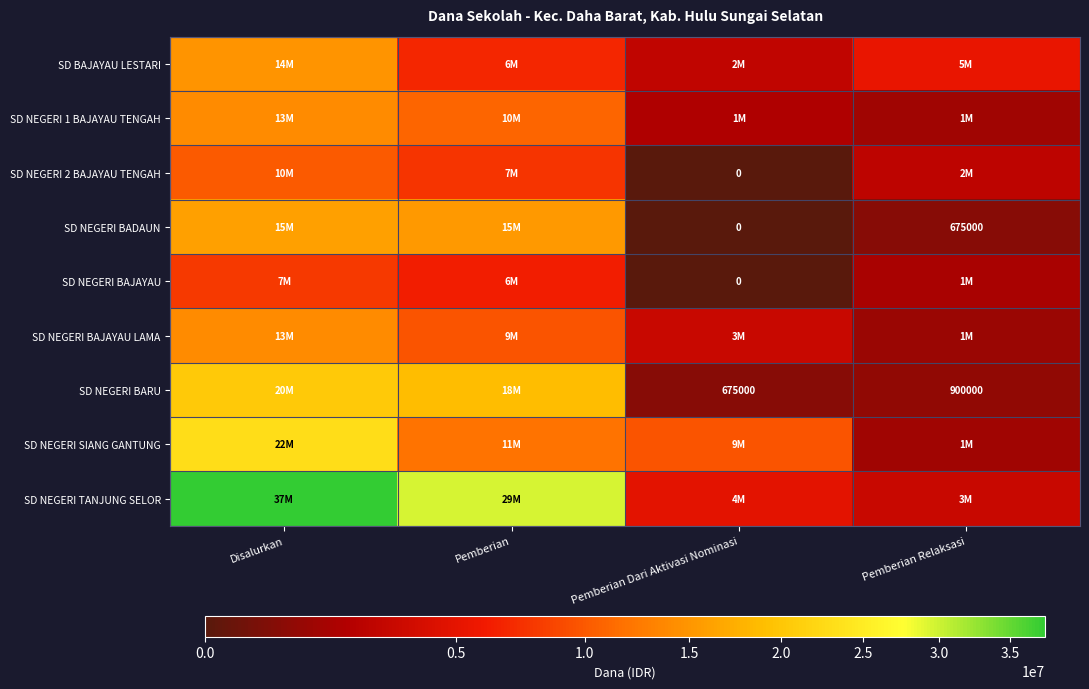

The value of SD NEGERI 2 BAJAYAU TENGAH at Pemberian is 2172577. True or false?

False